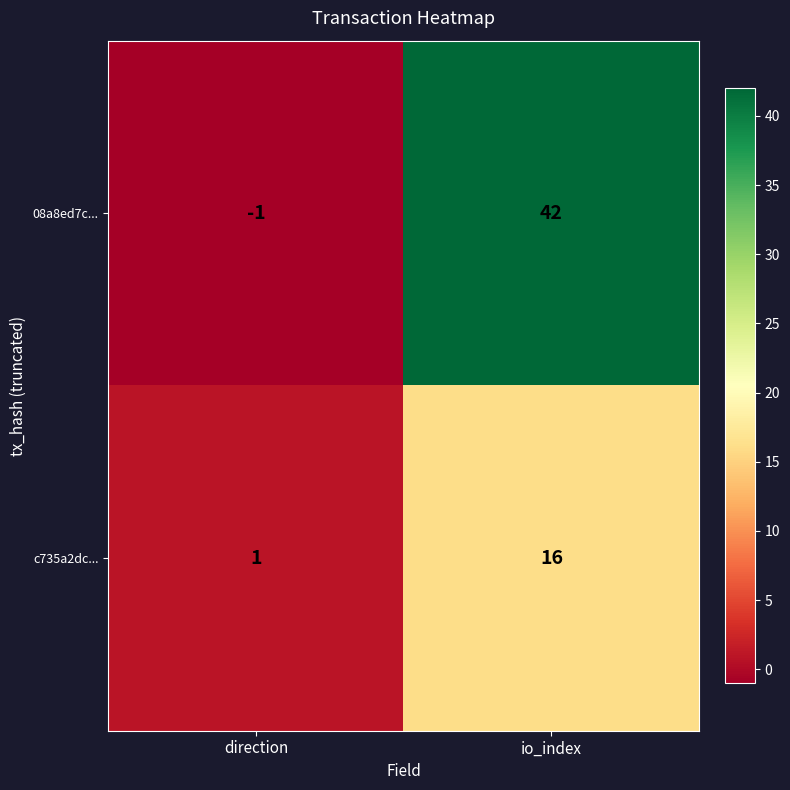

Is it true that 08a8ed7c... equals 0 at direction?

False